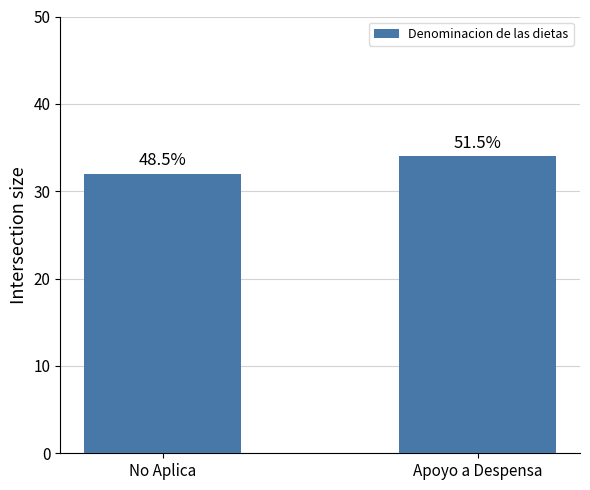

At which category does the chart reach its peak across all series?

Apoyo a Despensa